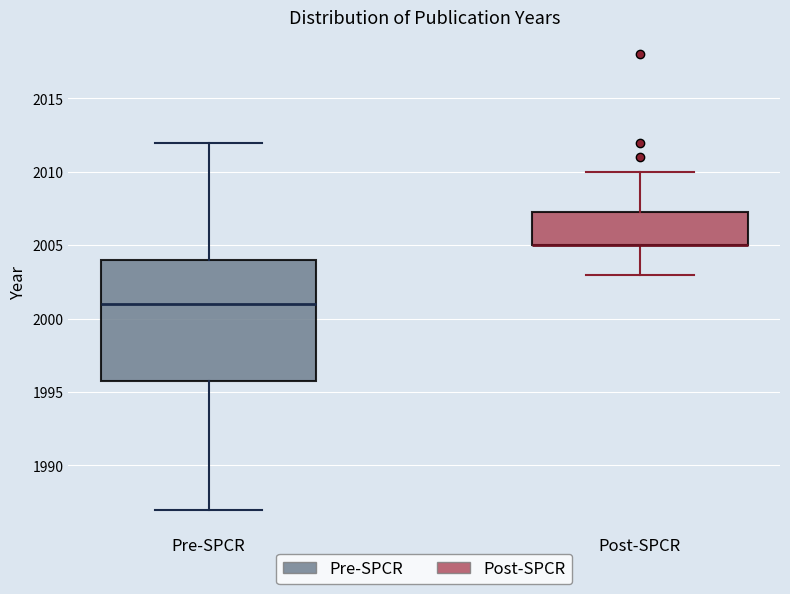

Where does the upper whisker of the box for Pre-SPCR end on the y-axis? The values are not printed on the chart, so give them approximately, as read against the axis.

2012.0